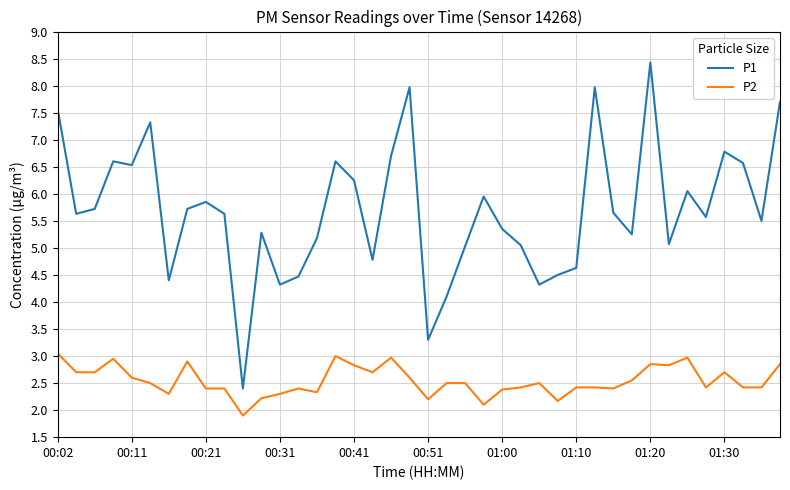

Rank the series by their average value, from lowest to highest.

P2, P1